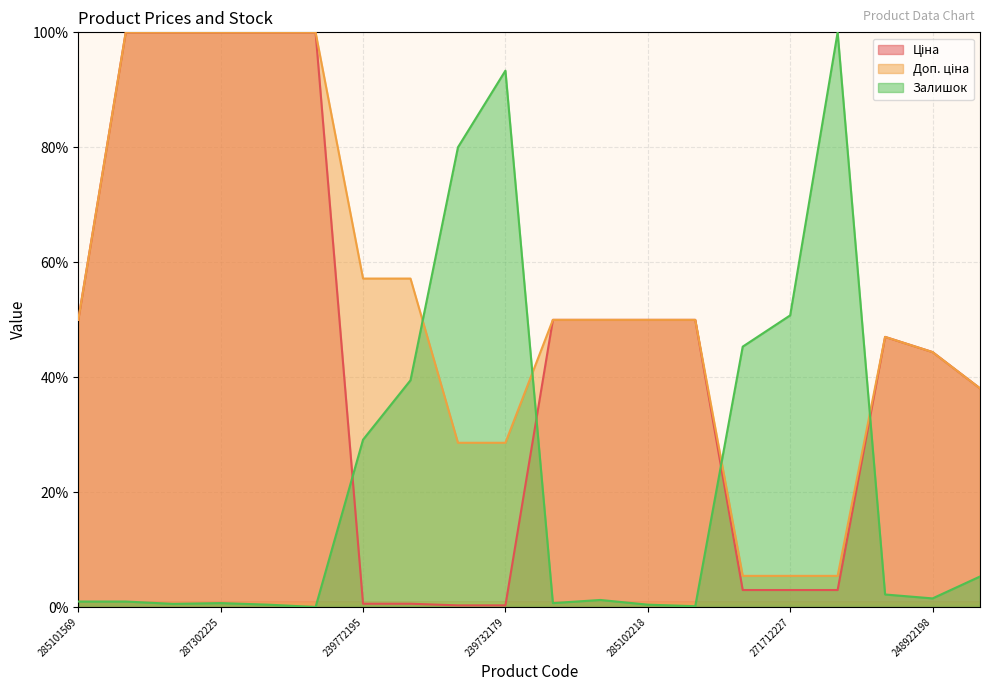

True or false: Ціна and Доп. ціна intersect in this chart.

False